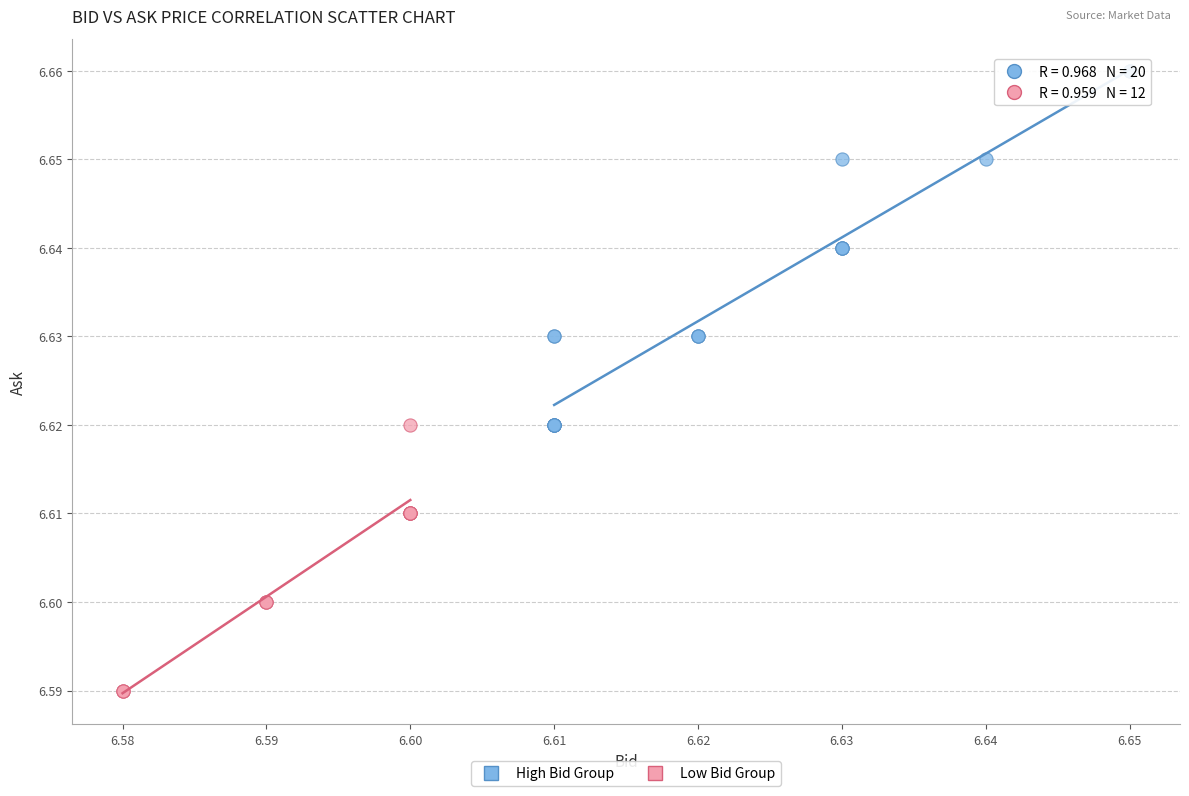

Which series has the largest Y range (max minus min)?

High Bid Group